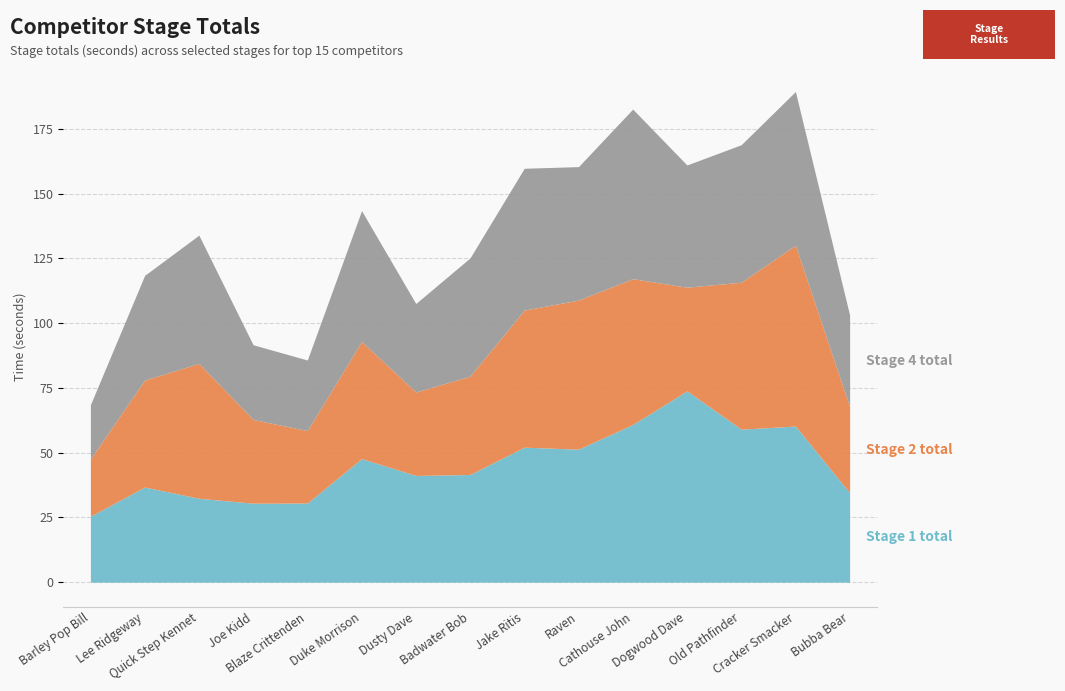

Reading right to left, extract all data points from this chart.

Stage 1 total: 34.5	60.3	59.1	73.9	60.9	51.4	52.1	41.6	41.2	47.7	30.6	30.5	32.4	36.7	25.5
Stage 2 total: 33.2	69.8	56.7	40.0	56.3	57.6	52.9	38.0	32.2	45.2	28.0	32.3	52.1	41.3	22.1
Stage 4 total: 35.4	59.3	53.1	47.2	65.5	51.5	54.8	45.7	34.1	50.5	27.3	28.9	49.5	40.4	21.0